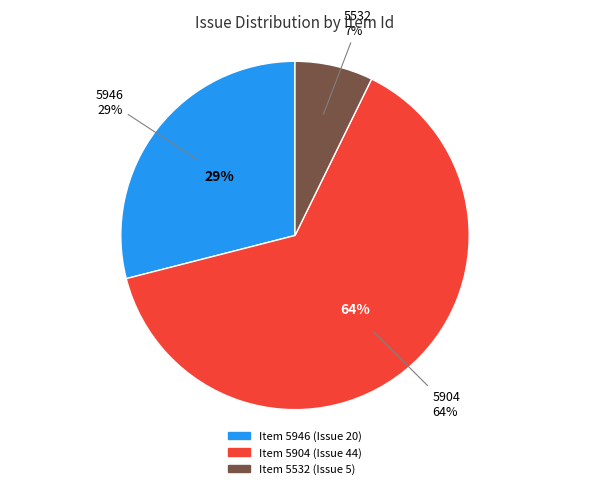

Which category has the smallest portion of the pie?

5532